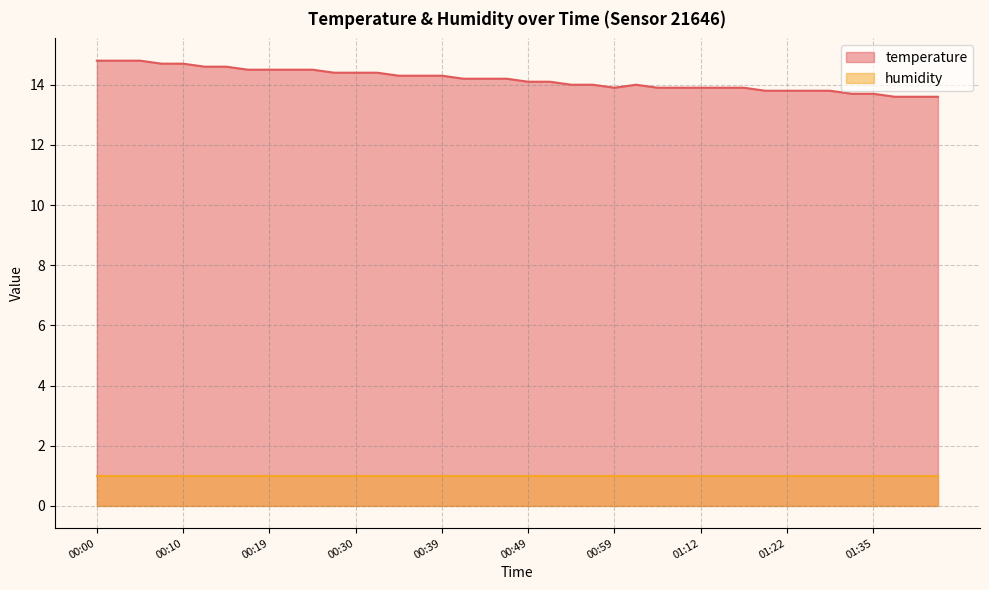

Approximately how many times larger is the value at 00:07 compared to 00:42?

1.0